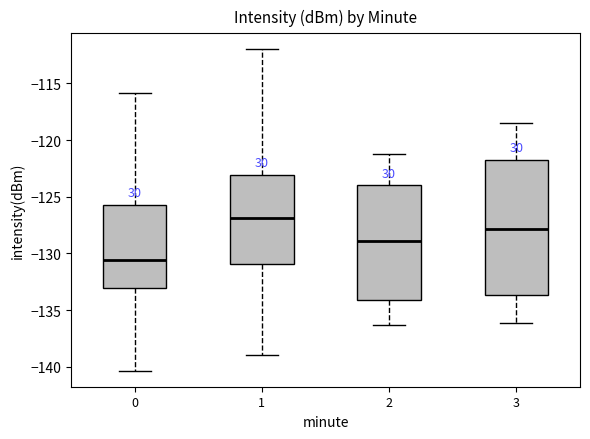

Which box is the tallest, from its lower edge to its upper edge?

3